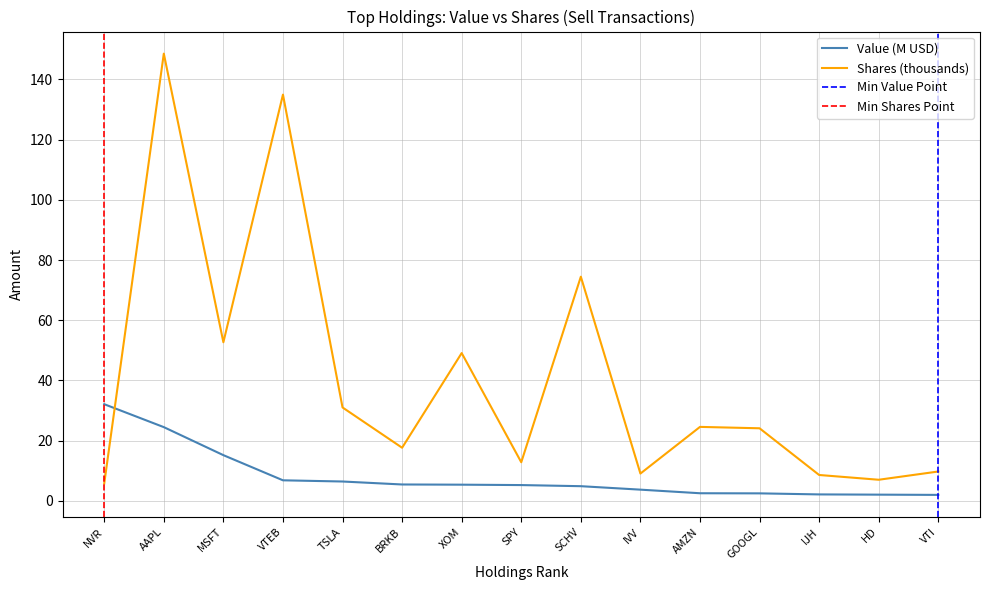

Which series ends up on top after the final intersection of Shares or principal amount and Value?

Shares or principal amount